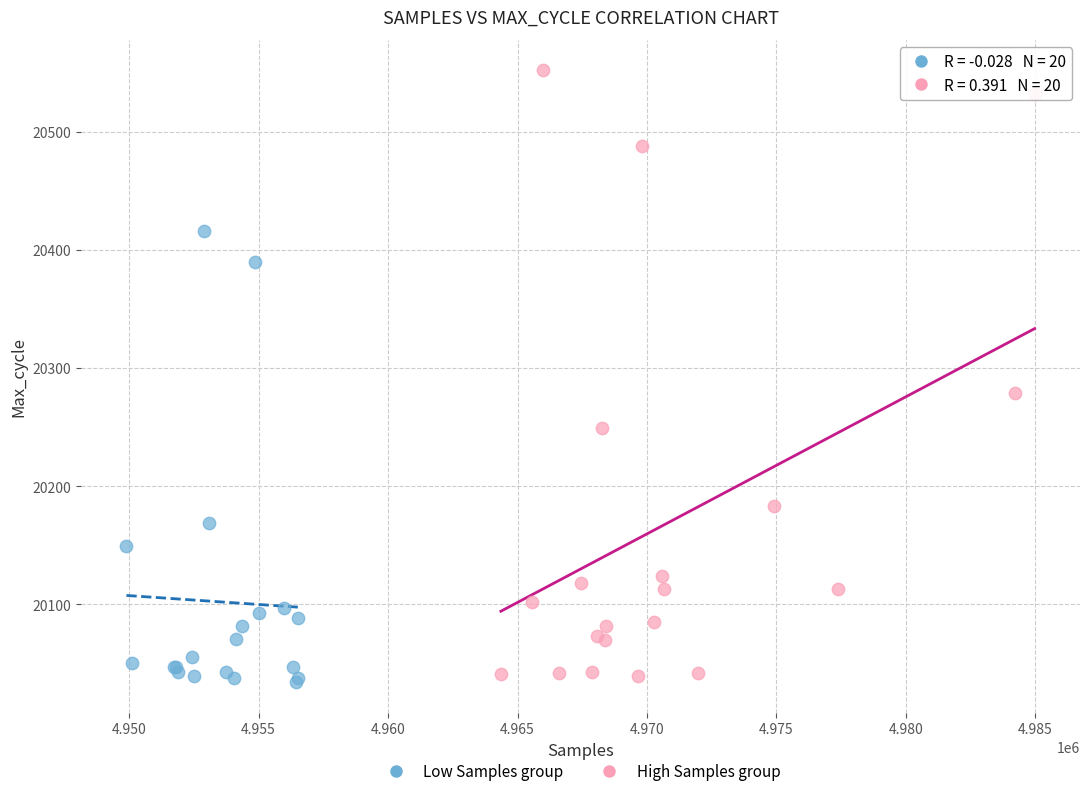

Which series reaches the minimum Y coordinate?

Low Samples group